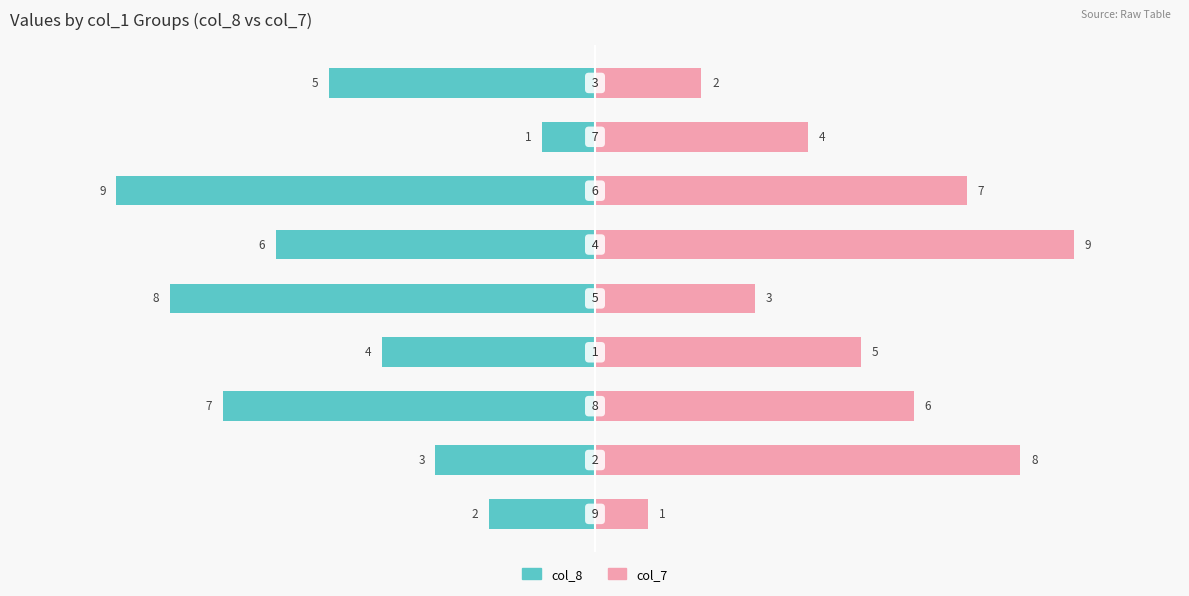

What is the value of the col_7 bar at the 6th from the left?

9